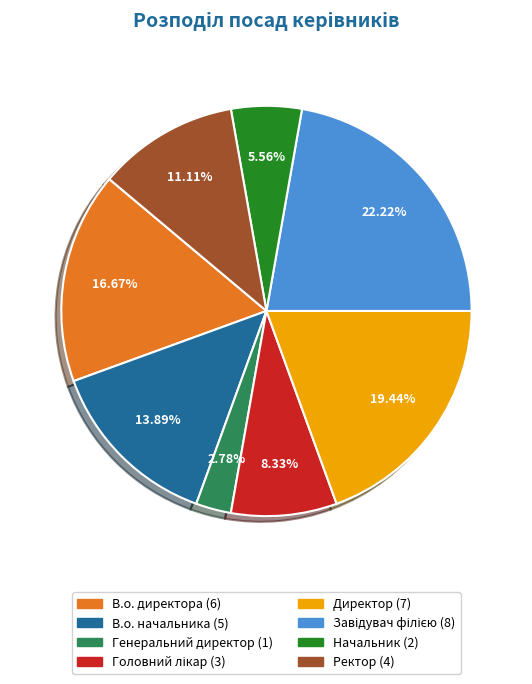

How much of the chart is everything except Директор?

80.6%